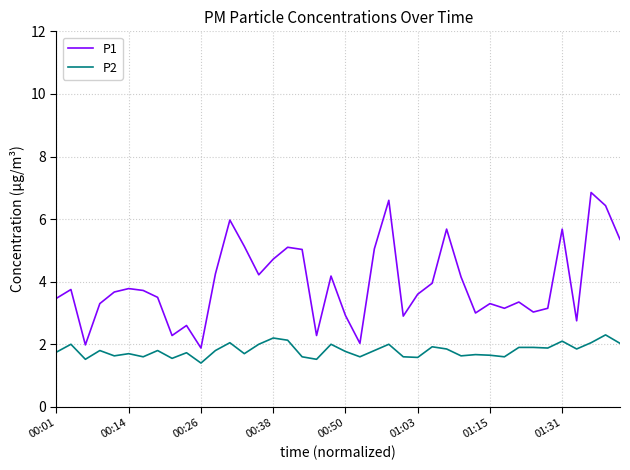

List the series in order of their peak value, highest first.

P1, P2